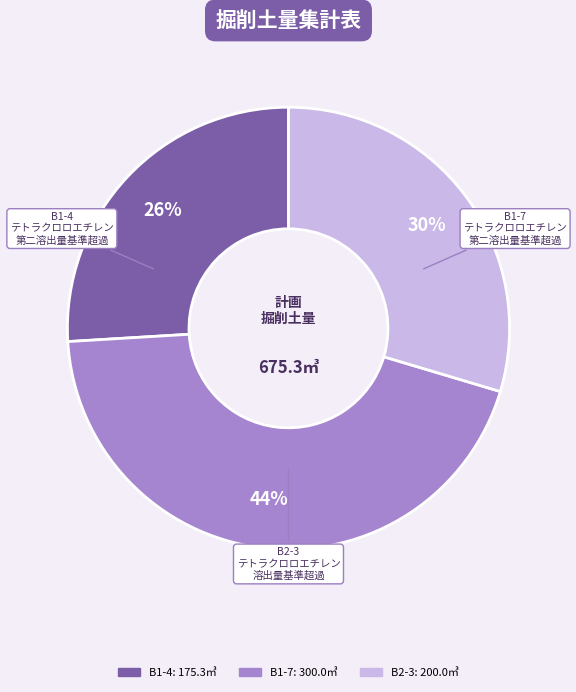

Rank the categories by value from lowest to highest.

B1-4, B2-3, B1-7